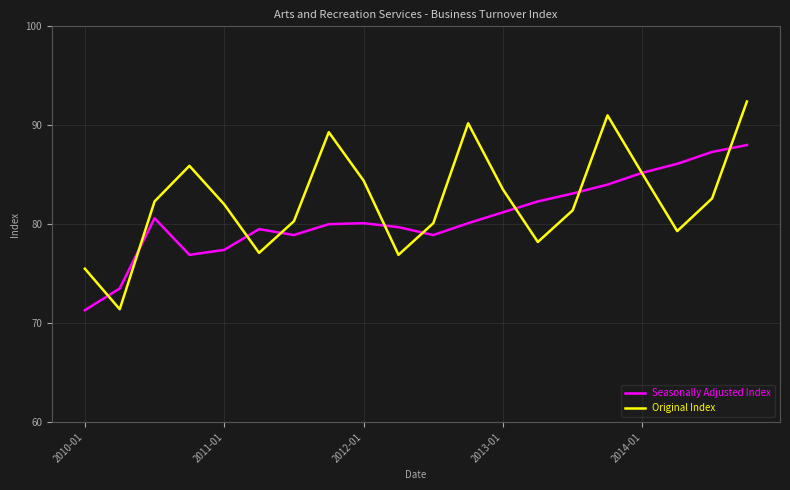

Which series has the widest spread of values?

Original Index